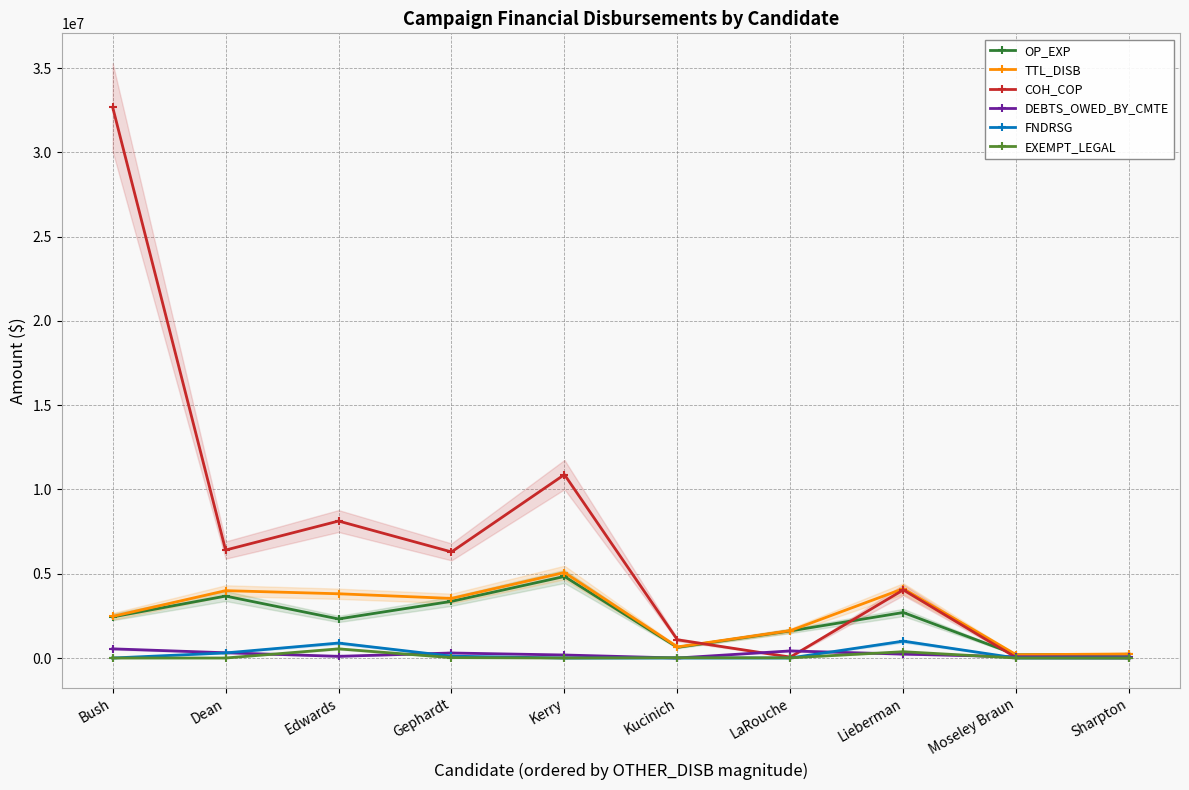

Count the number of data series in this chart.

6